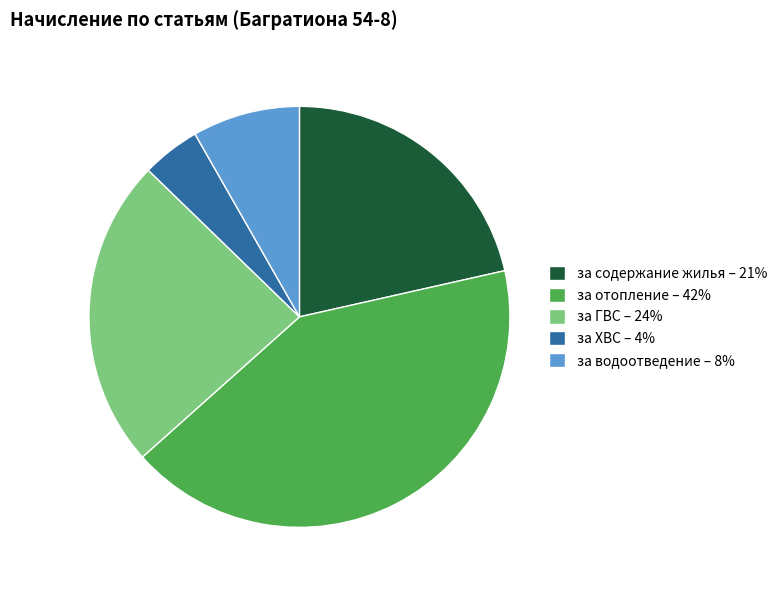

Between за водоотведение – 8% and за ХВС – 4%, which is larger?

за водоотведение – 8%